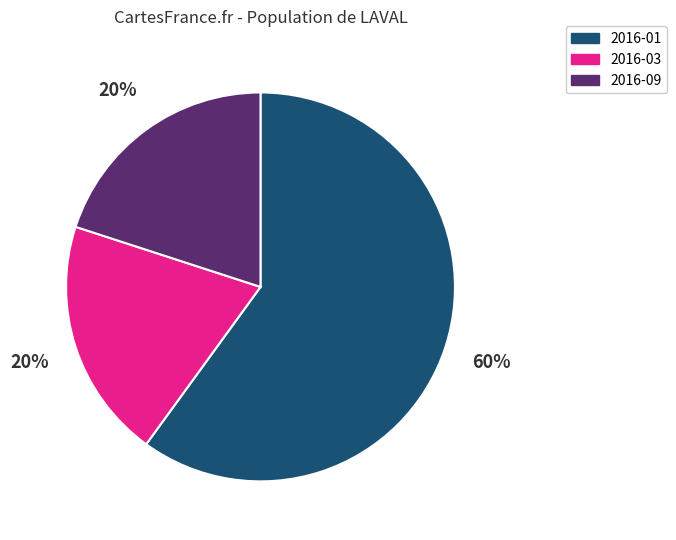

To the nearest percent, what is the difference between the largest and smallest slice percentages?

40%